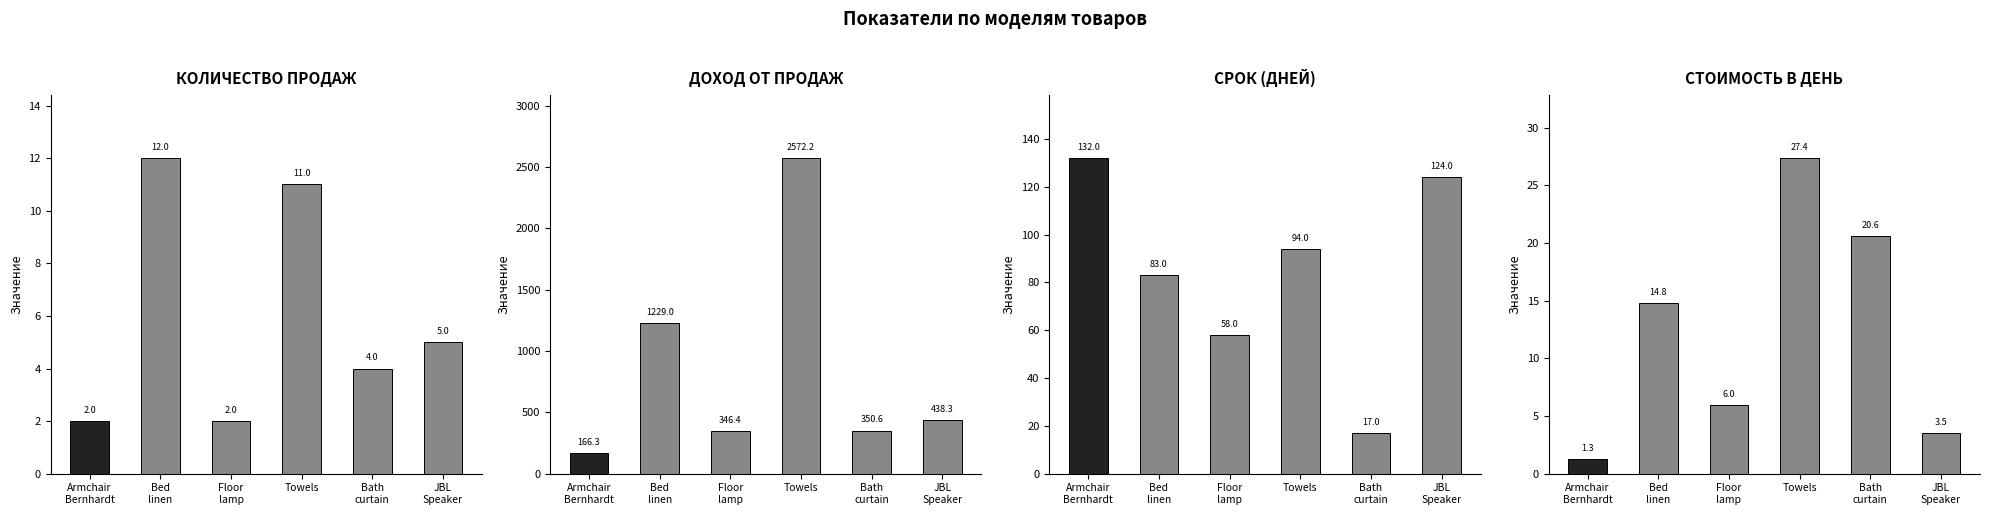

List the series in order of their peak value, lowest first.

КОЛИЧЕСТВО ПРОДАЖ, СТОИМОСТЬ В ДЕНЬ, СРОК (ДНЕЙ), ДОХОД ОТ ПРОДАЖ